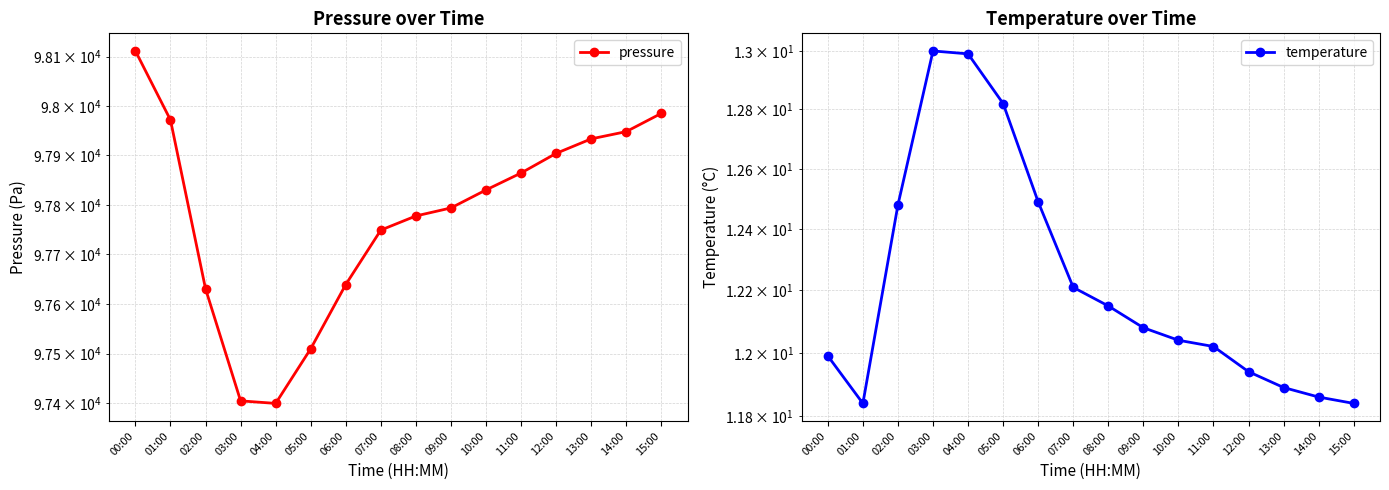

Which series has the largest total across all categories?

pressure